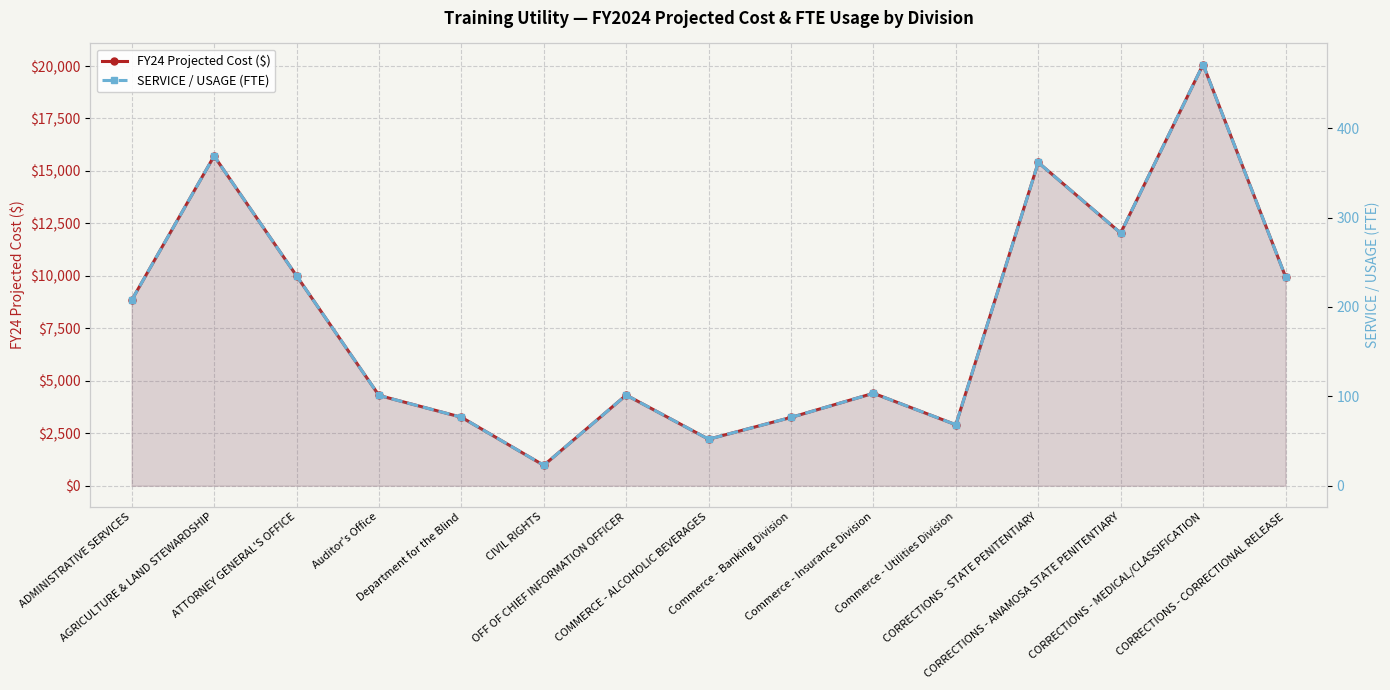

True or false: FY24 Projected Cost ($) has more than 1 points higher than both neighbors.

True